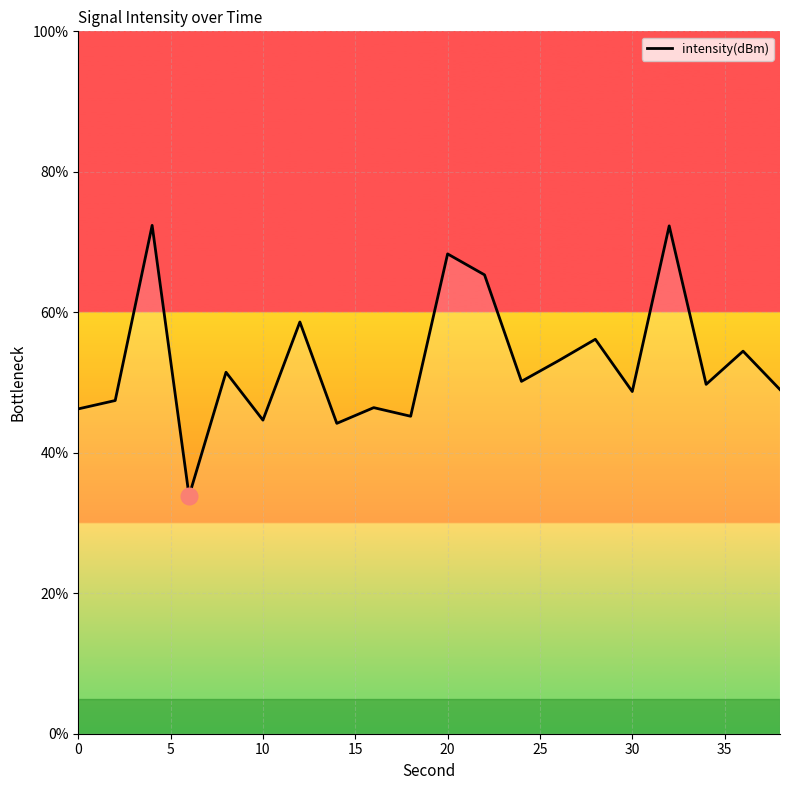

Is this an area chart (filled region under the line)?

No